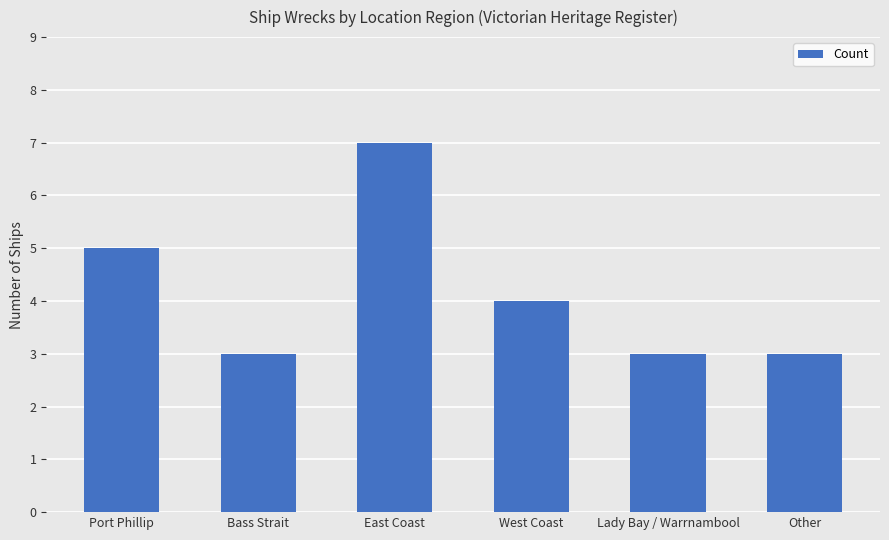

What is the minimum value shown in the chart?

3